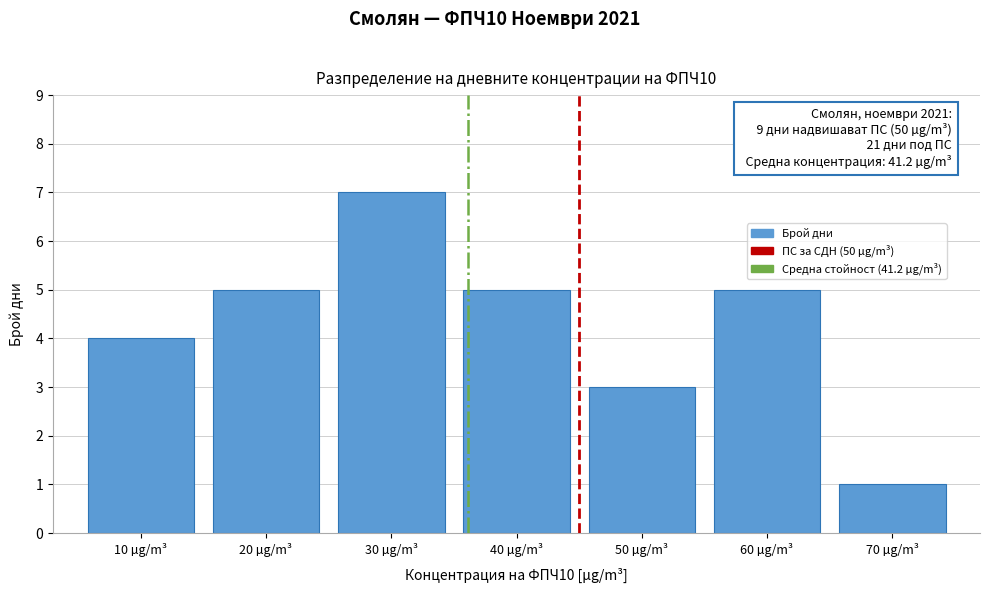

Reading left to right, what are all the values shown in this chart?

4	5	7	5	3	5	1